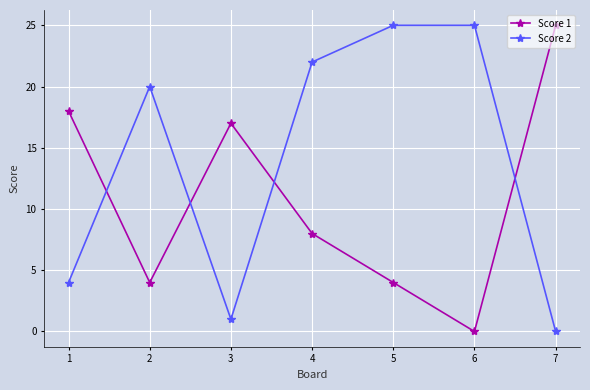

Which series ends up on top after the final intersection of Score 1 and Score 2?

Score 1